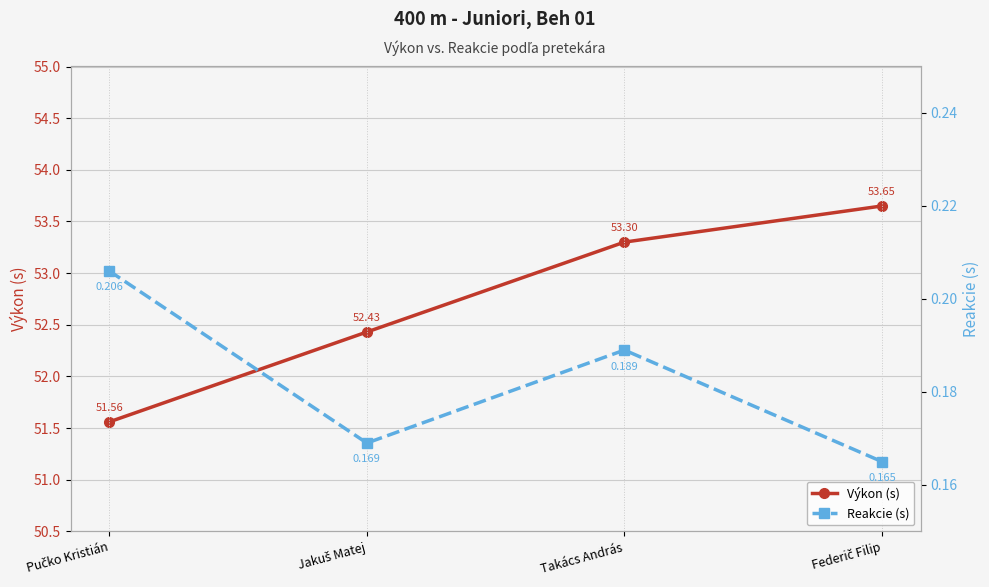

Which category has the highest value in the Reakcie (s) series?

Pučko Kristián